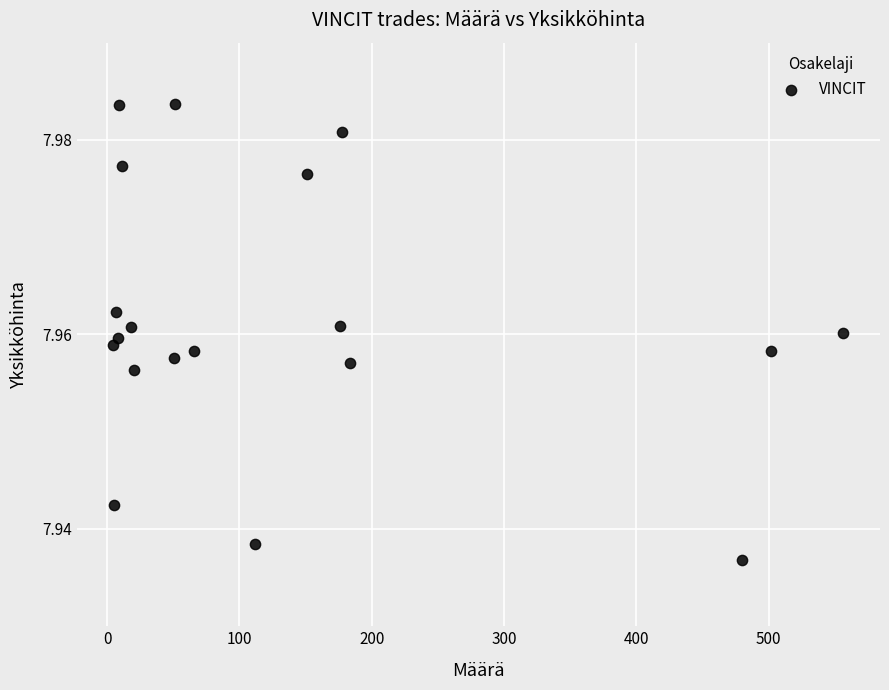

What is the range of X values (max minus min)?

552.1